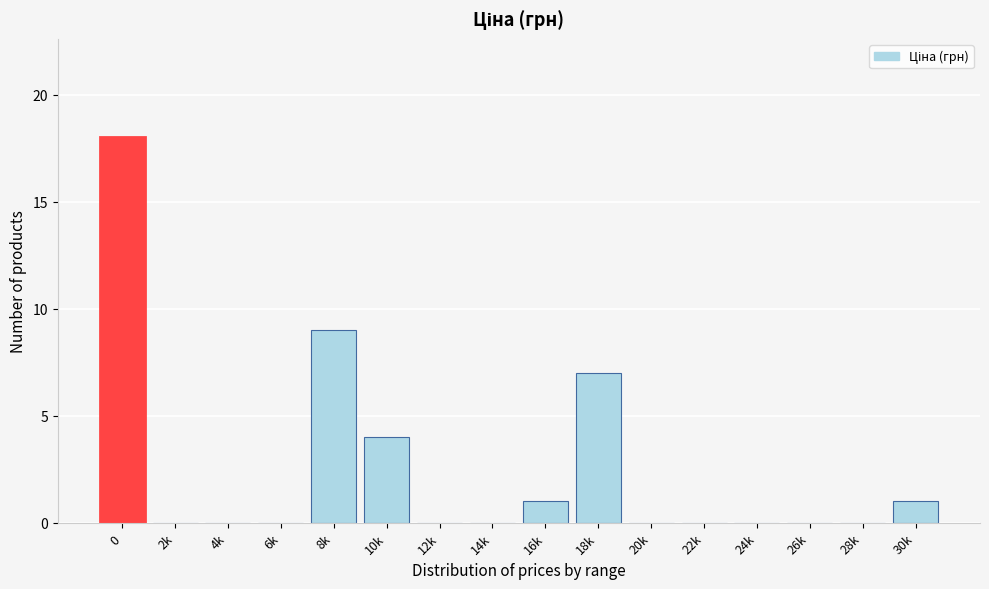

Reading left to right, transcribe all the data shown in this chart.

0=18	2k=0	4k=0	6k=0	8k=9	10k=4	12k=0	14k=0	16k=1	18k=7	20k=0	22k=0	24k=0	26k=0	28k=0	30k=1